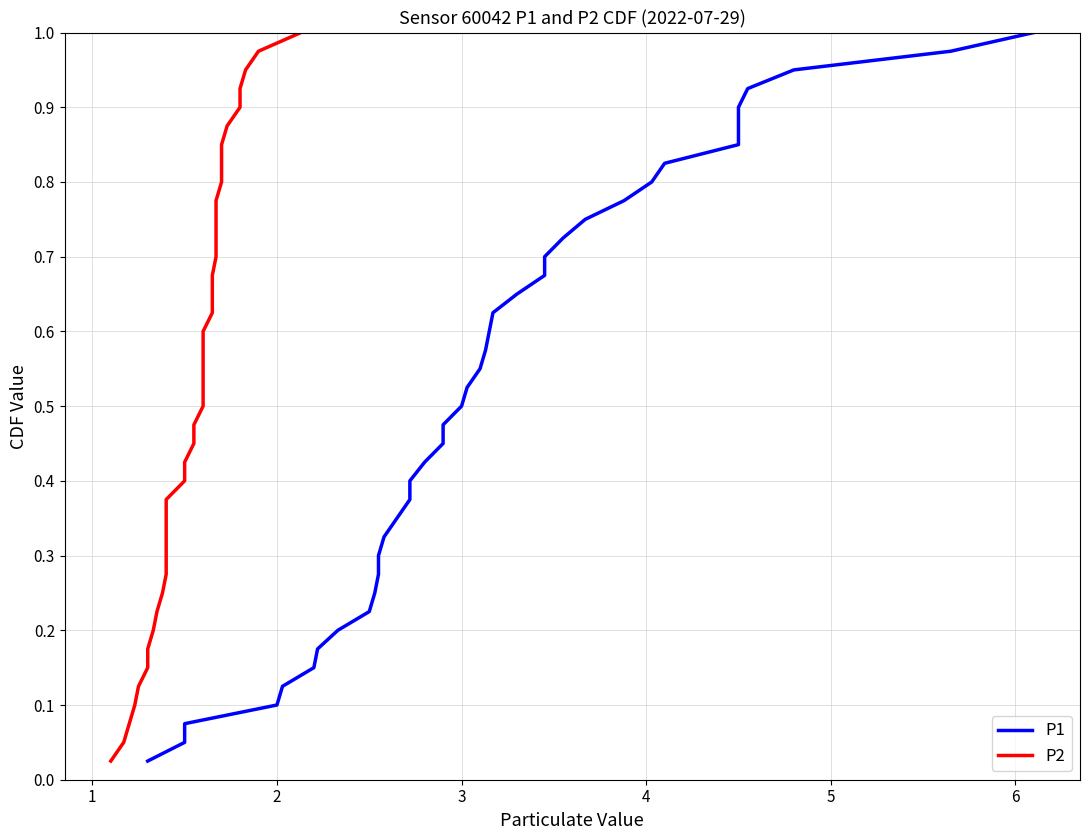

How many distinct data groups are displayed?

2